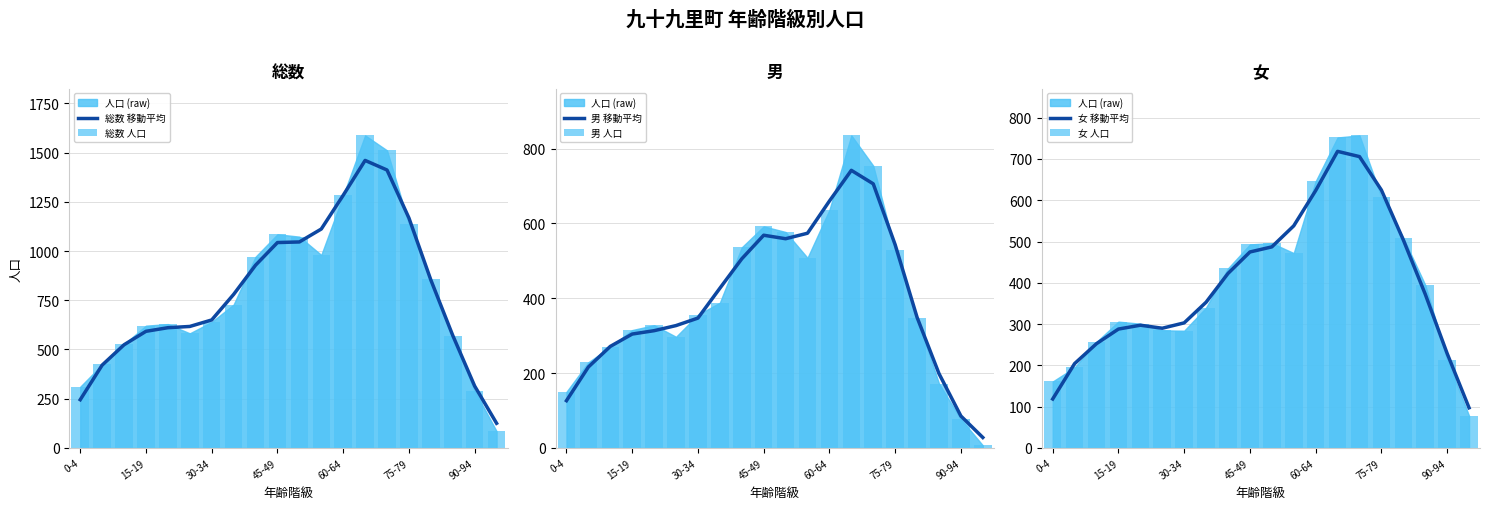

Which category has the highest value across all series?

13